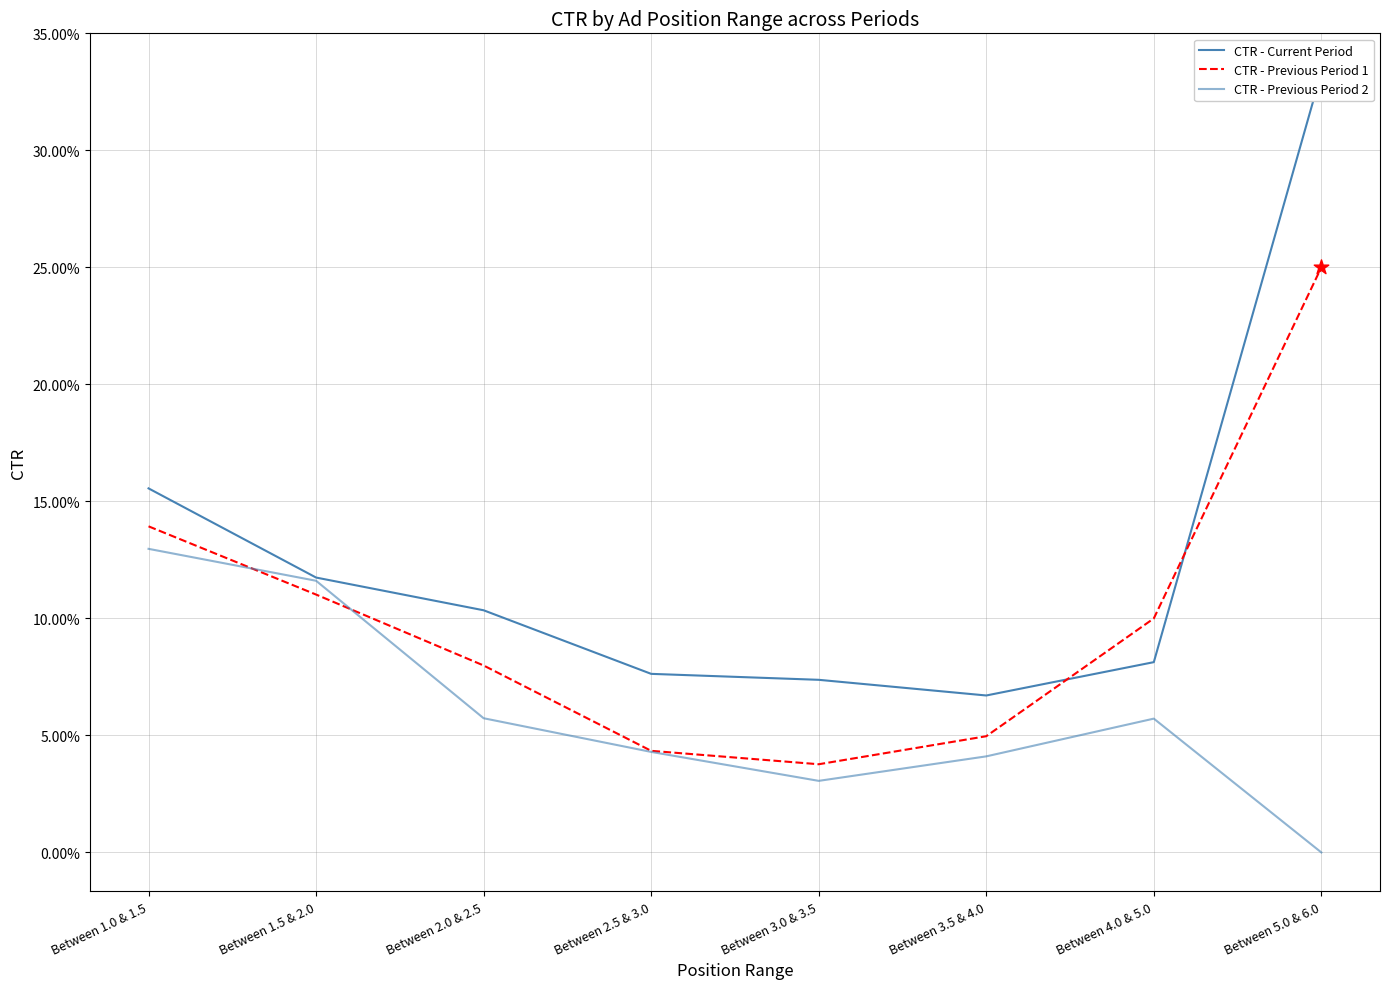

Which series reaches the minimum Y coordinate?

CTR - Previous Period 2